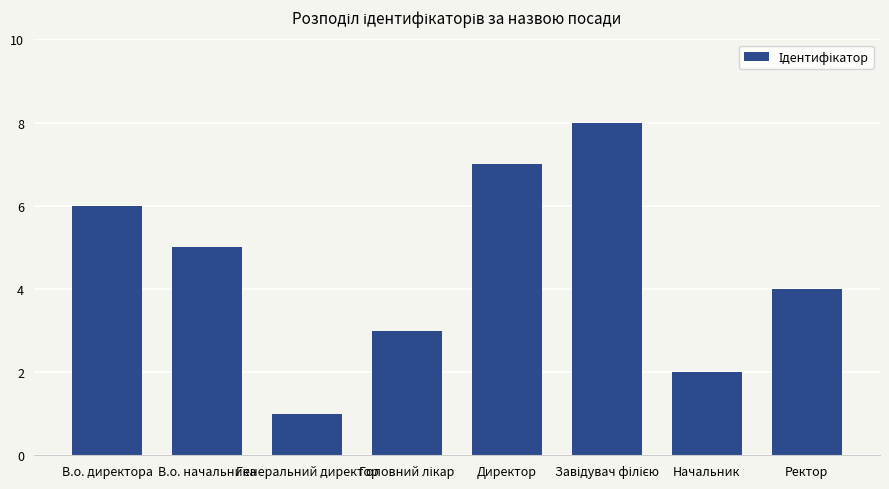

The value at Генеральний директор is 1. True or false?

True